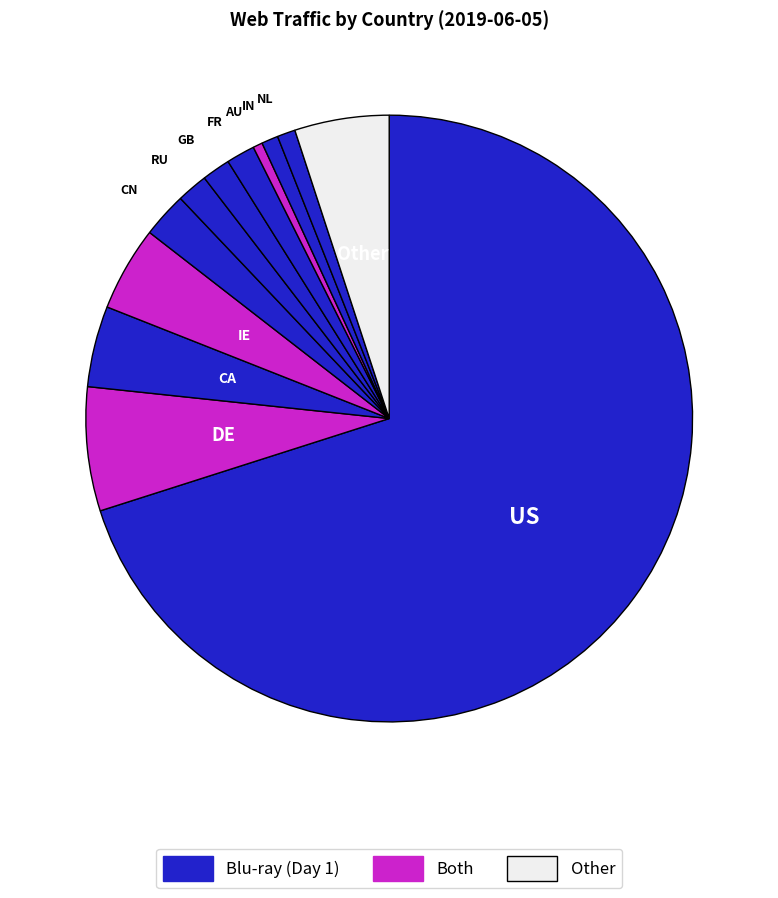

Which slice is the smallest?

AU